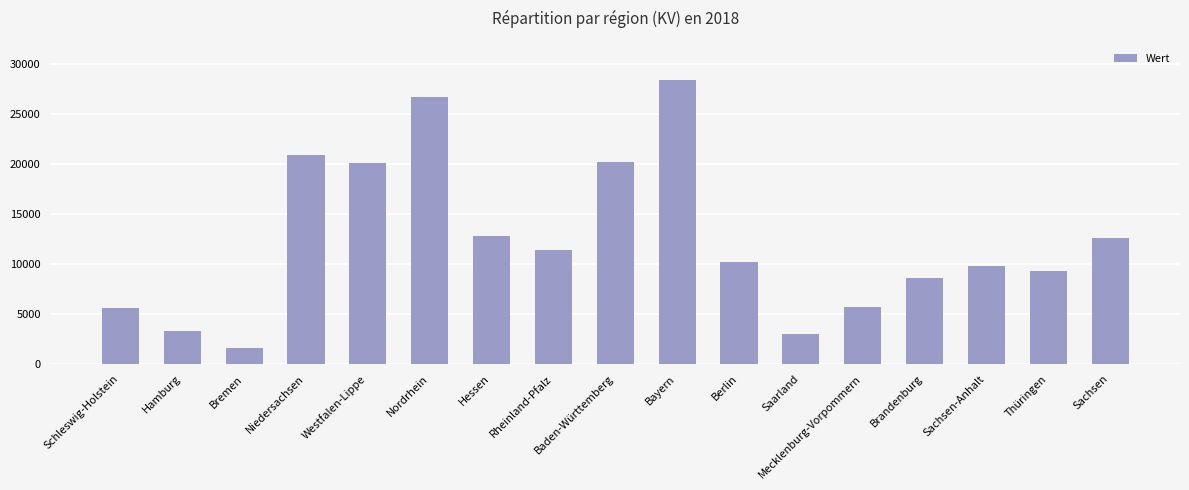

What is the sum of all values?

209929